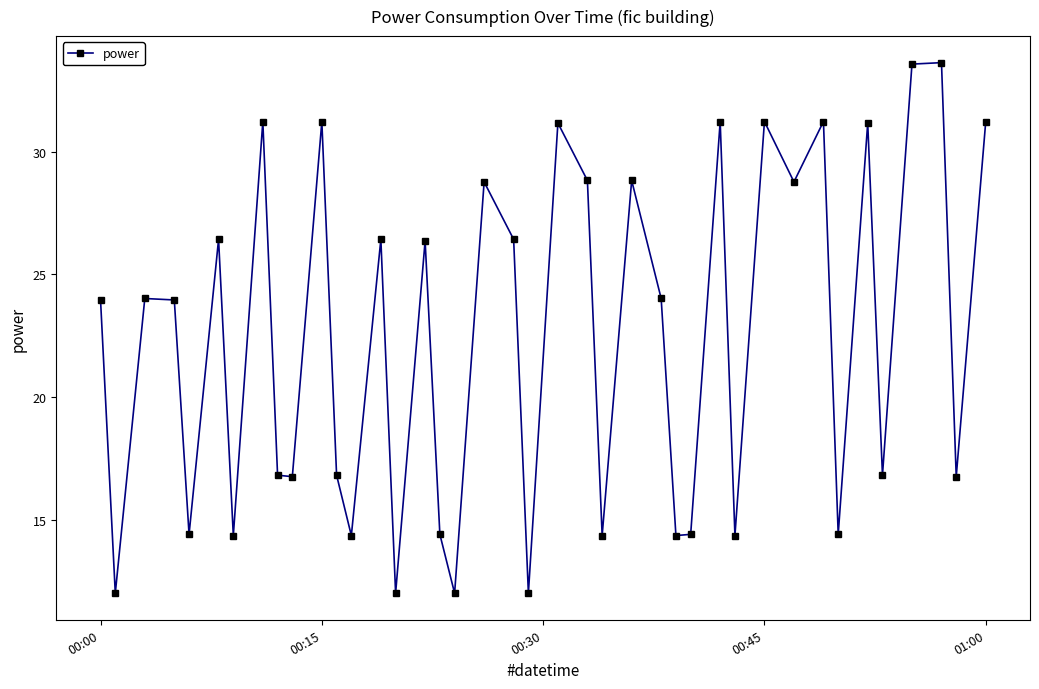

What is the greatest value displayed?

33.6